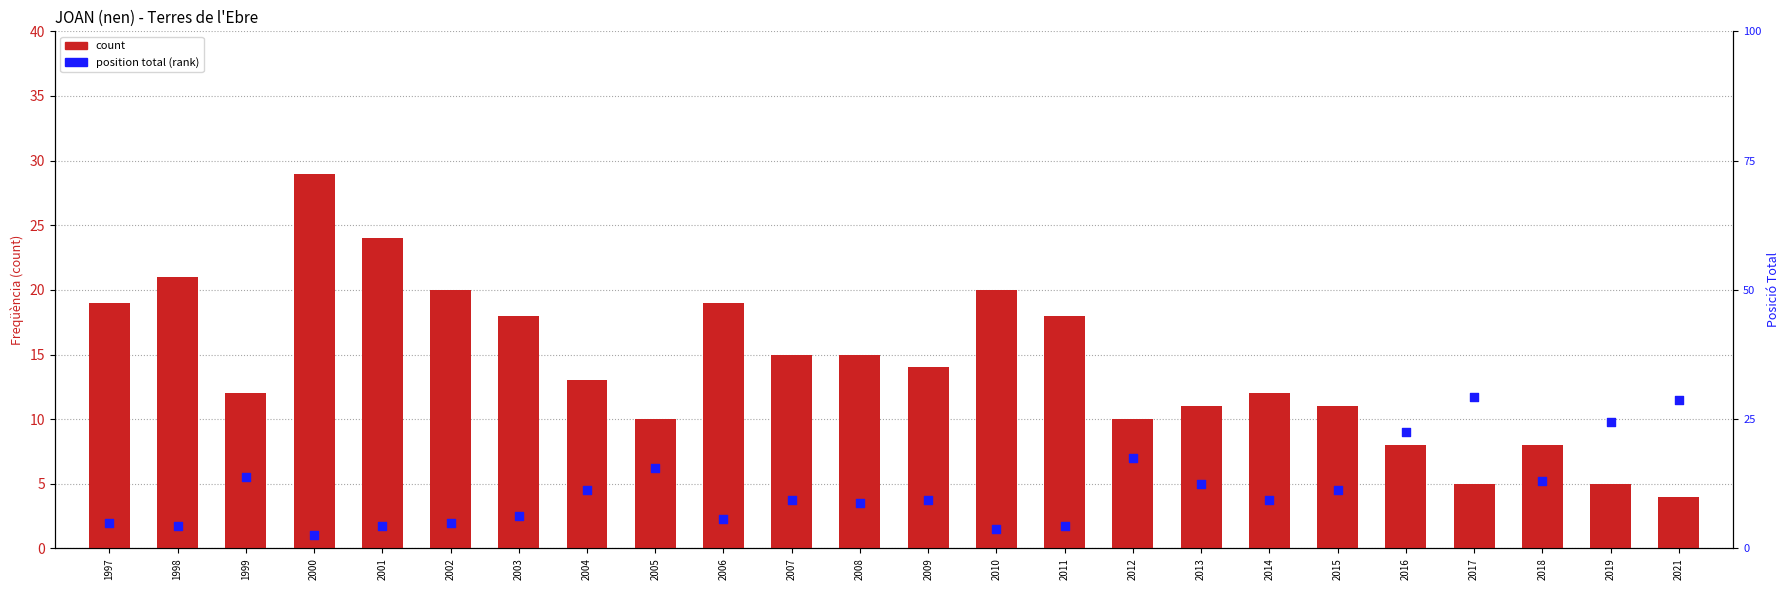

Which series has the widest spread of Y values?

position total